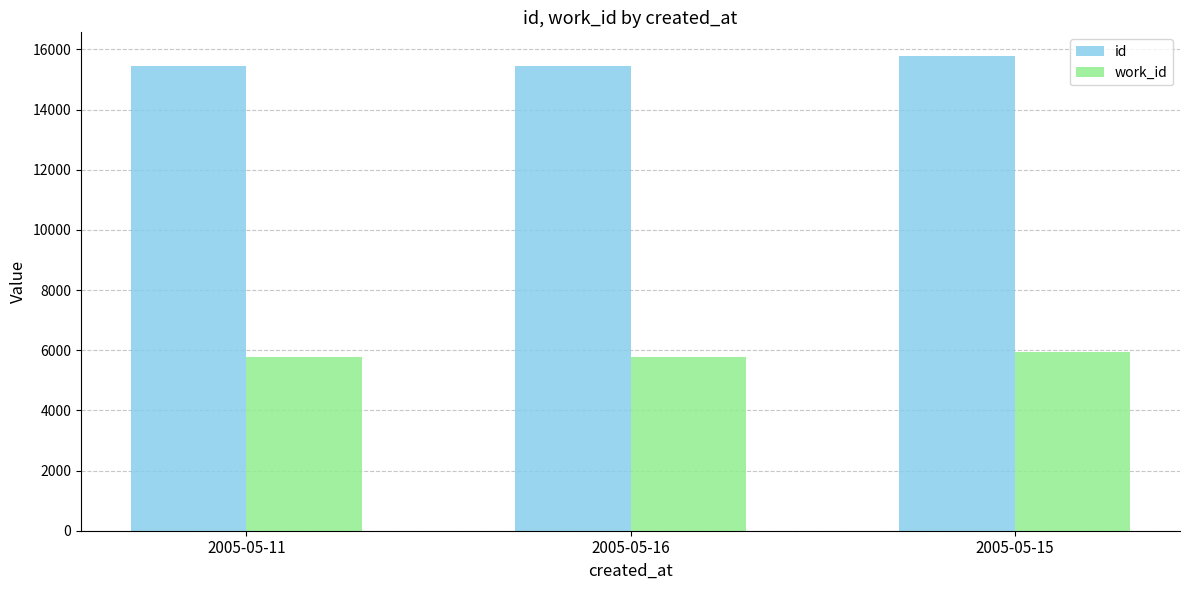

What is the highest value of the id series?

15780